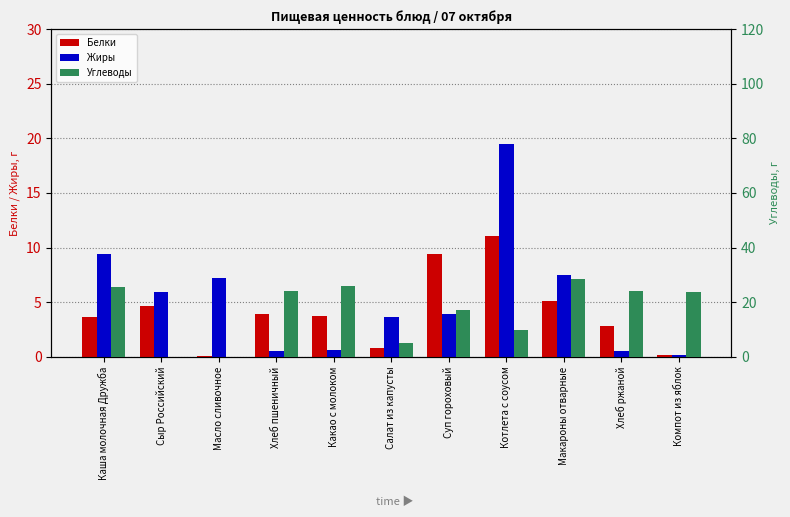

At which category is the sum across all series the highest?

Макароны отварные